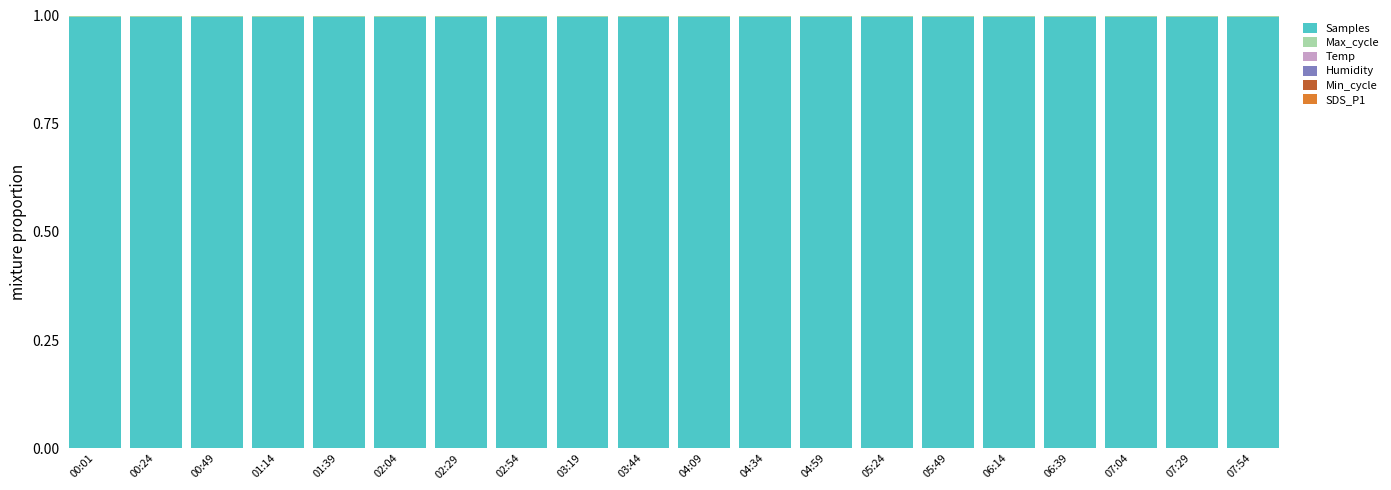

The Samples series shows 1.0 at 01:39. True or false?

True